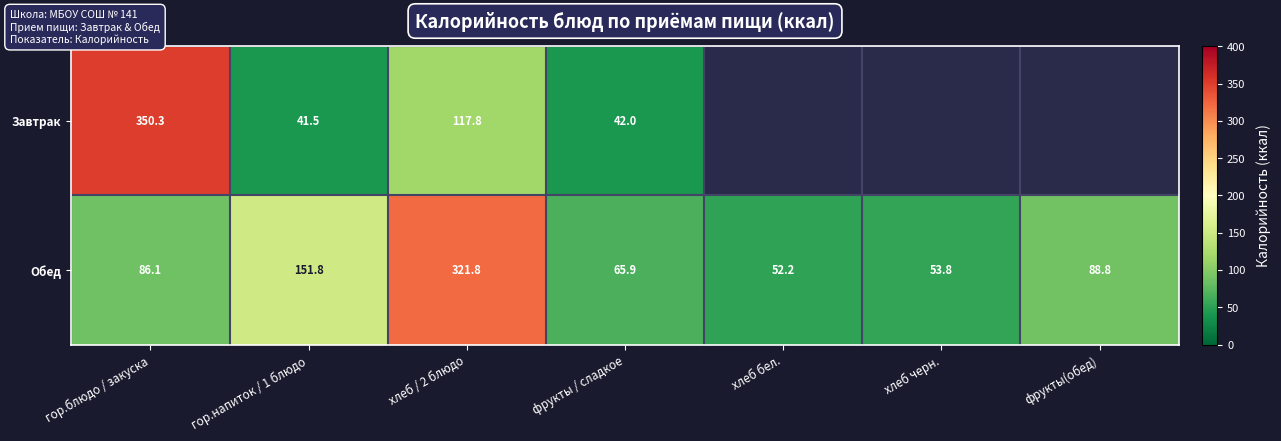

What is the highest value of the Обед series?

321.8